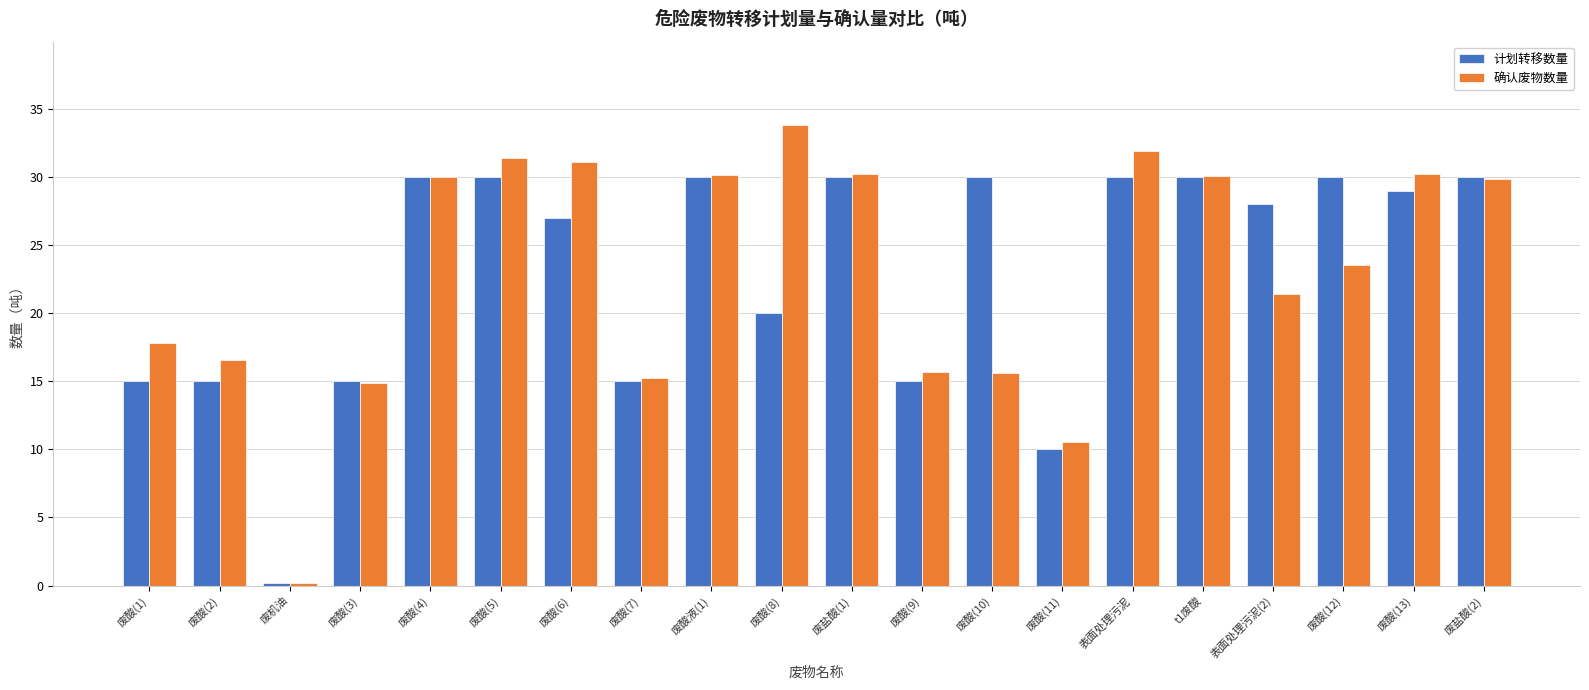

Which series has the largest range (max minus min)?

确认废物数量